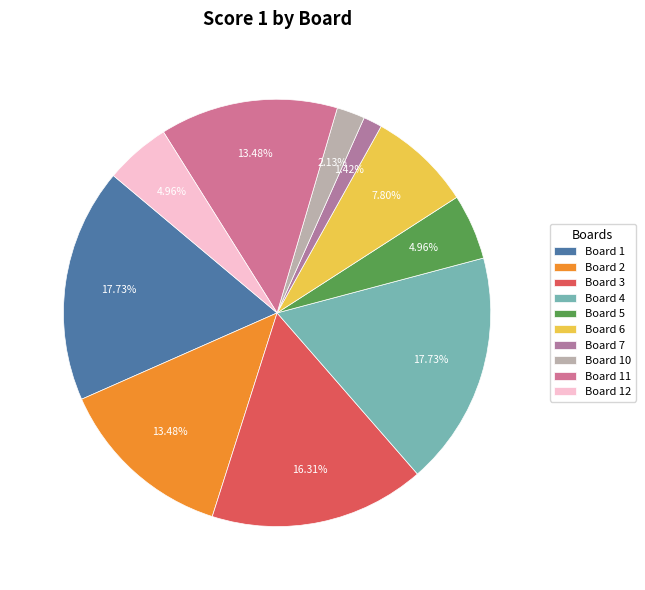

Which has a higher value, Board 6 or Board 1?

Board 1